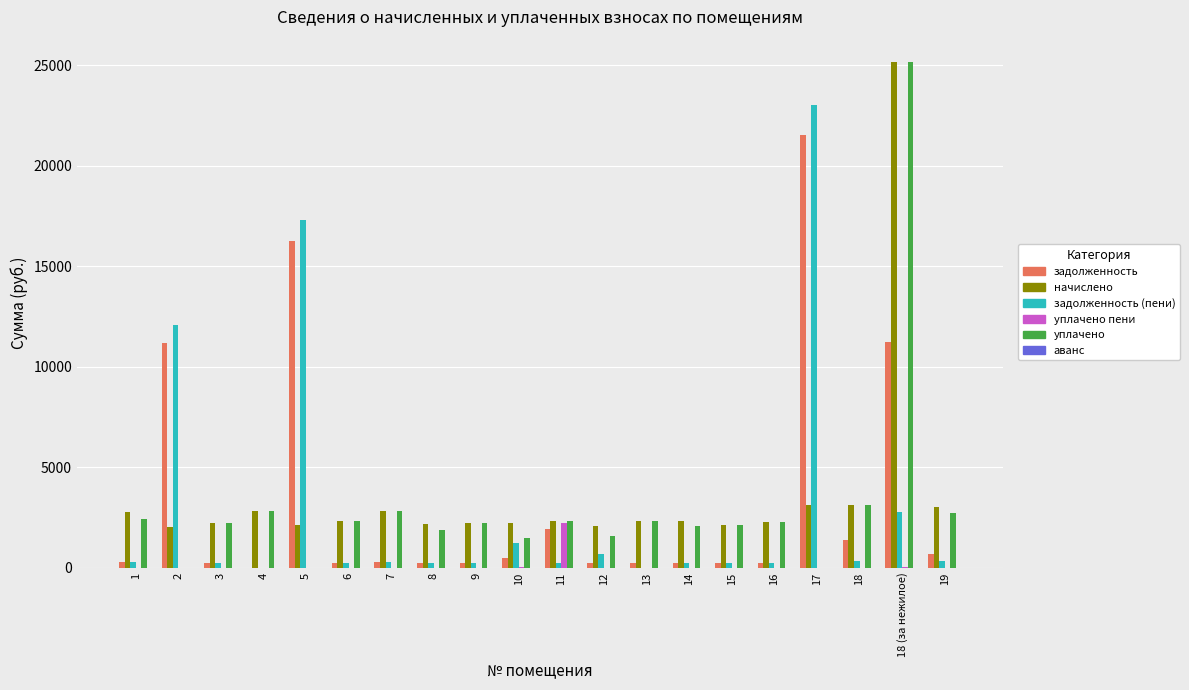

What is the maximum value shown in the chart?

25144.5